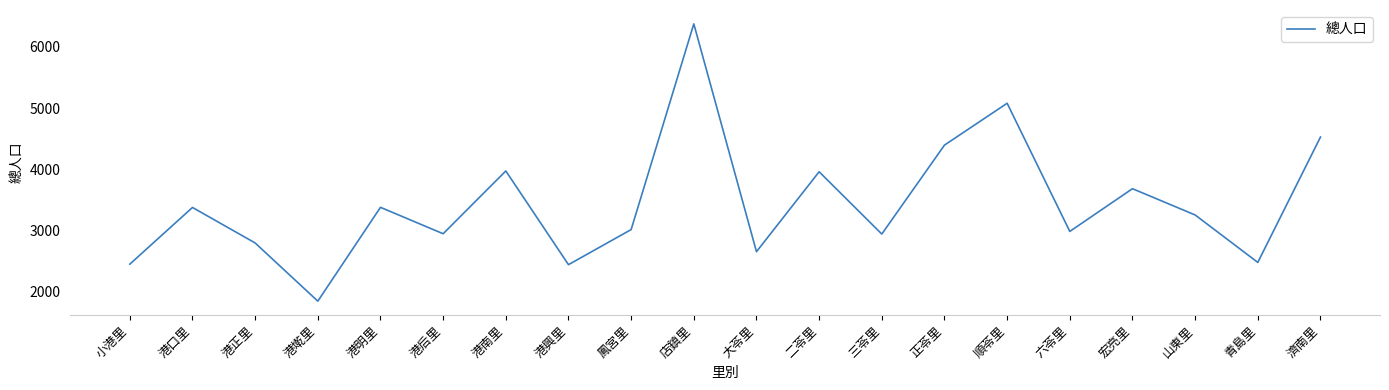

Which label corresponds to the largest value in the chart?

店鎮里